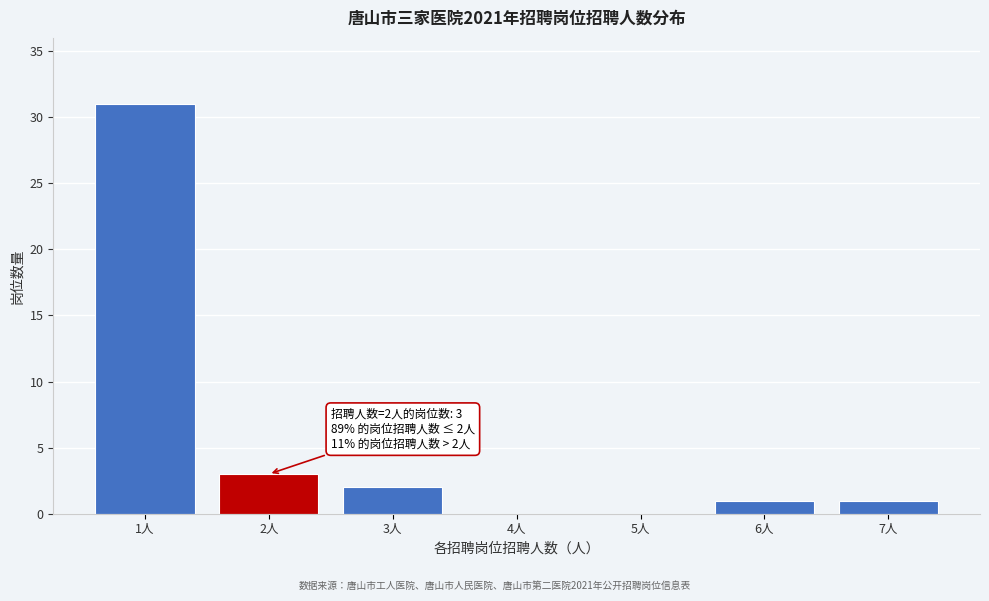

Reading left to right, transcribe all the data shown in this chart.

1人=31	2人=3	3人=2	4人=0	5人=0	6人=1	7人=1